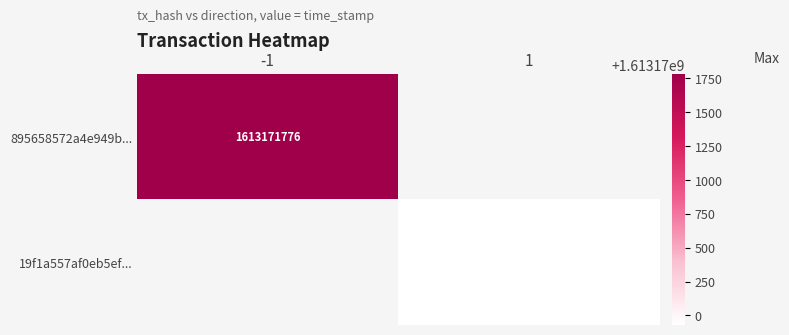

Is it true that 895658572a4e949b... equals 1613171776 at -1?

True